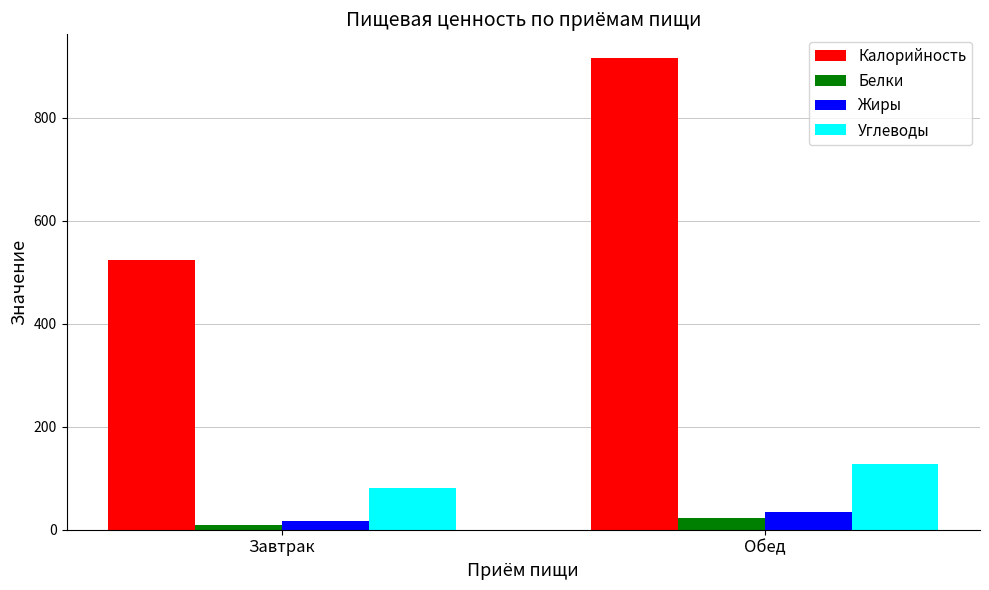

How many categories are shown in the chart?

2